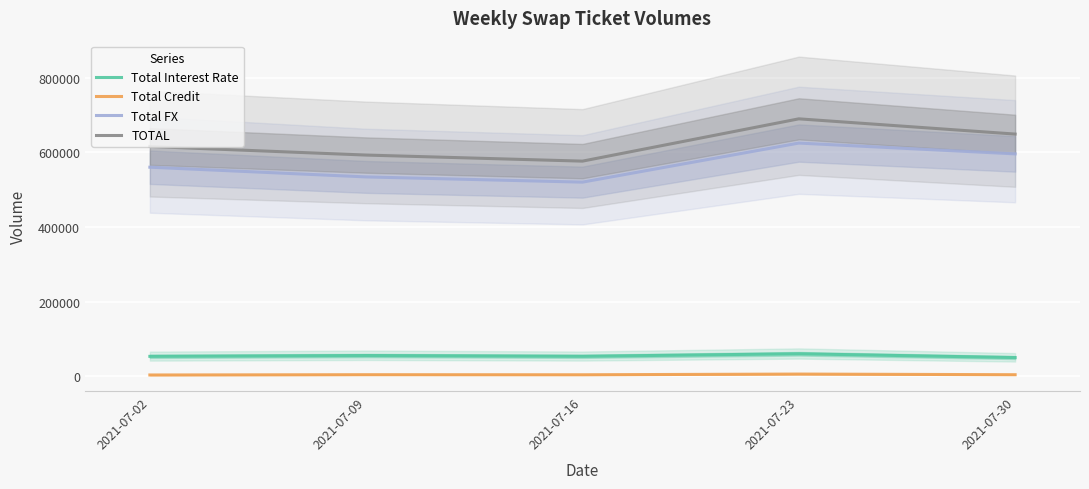

Is it true that Total FX equals 520357 at 2021-07-16?

True